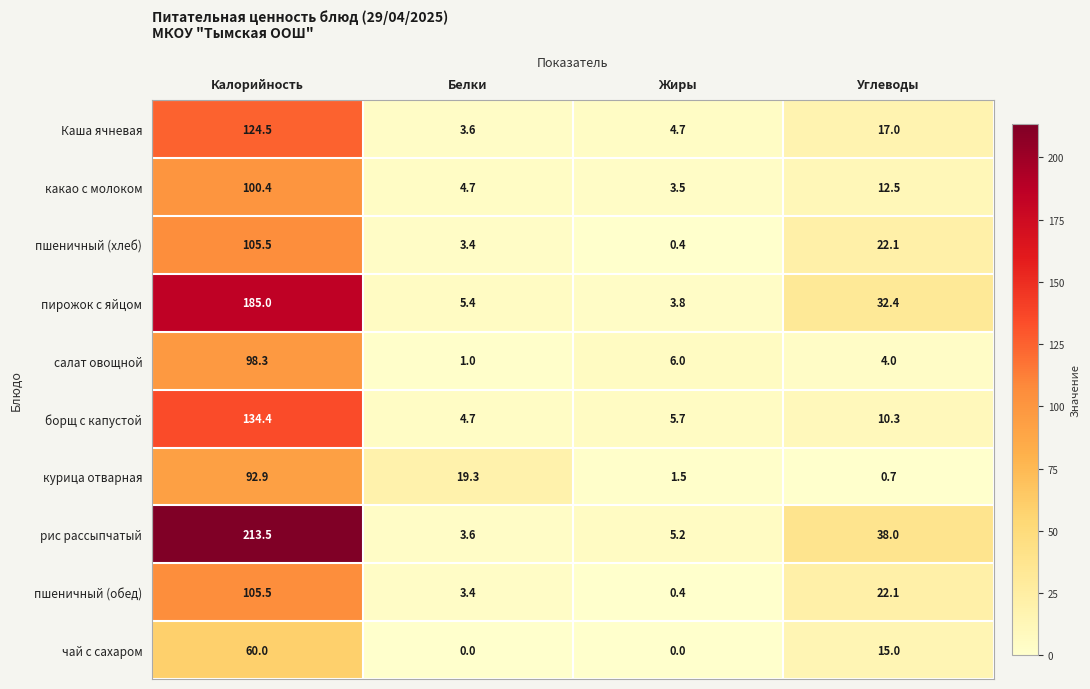

What is the difference between the second highest and second lowest values in the пшеничный (хлеб) series?

18.7